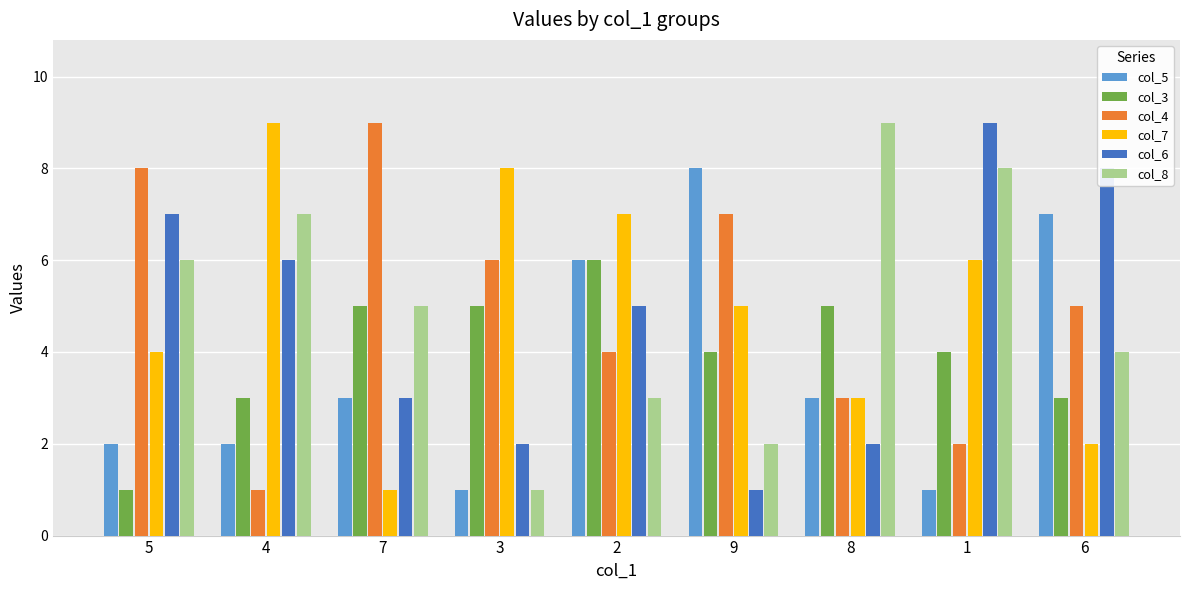

List the labels in order of col_4 value, smallest first.

4, 1, 8, 2, 6, 3, 9, 5, 7